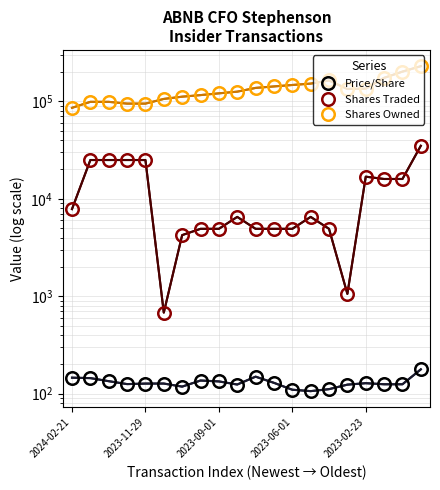

At which label is Shares Owned closest to 157663?

13